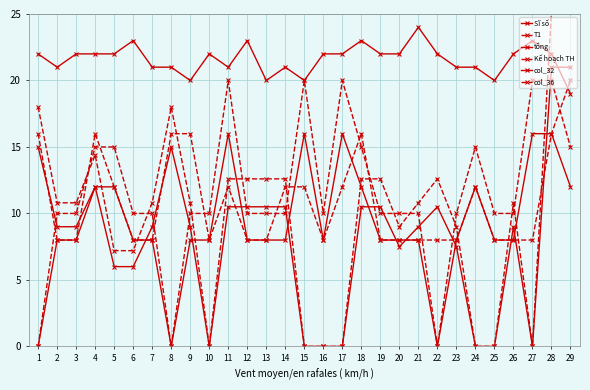

True or false: col_36 has a value of 18.3 at 11.

False